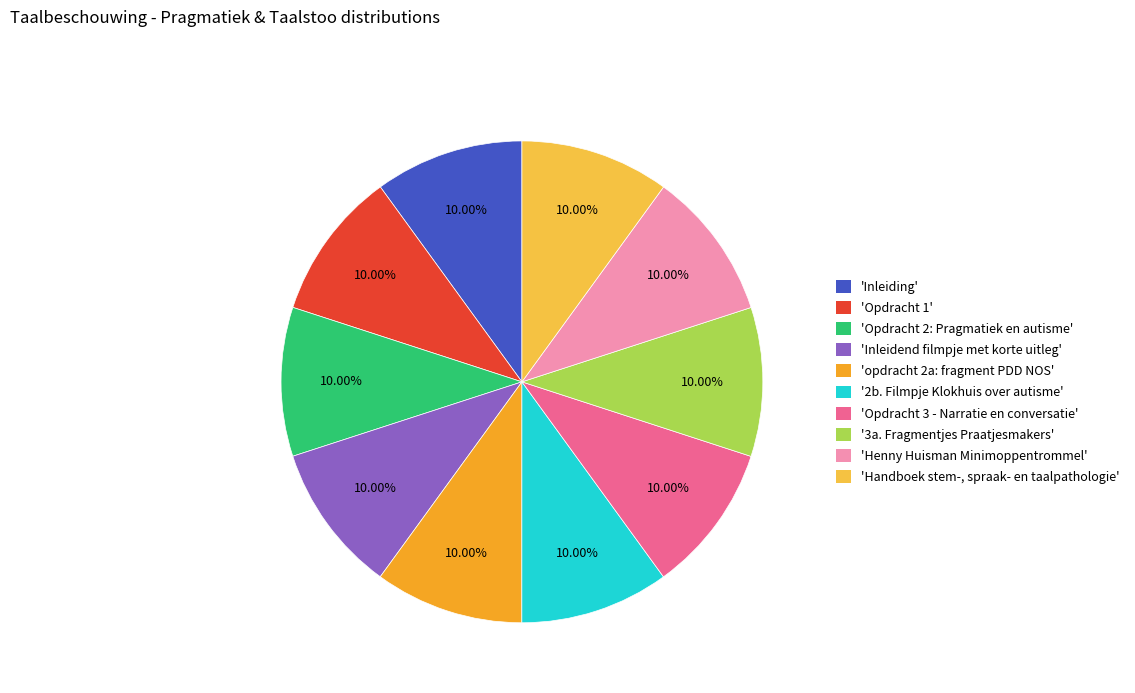

Do 'Opdracht 3 - Narratie en conversatie' and 'Inleiding' together represent more than half of the pie?

No